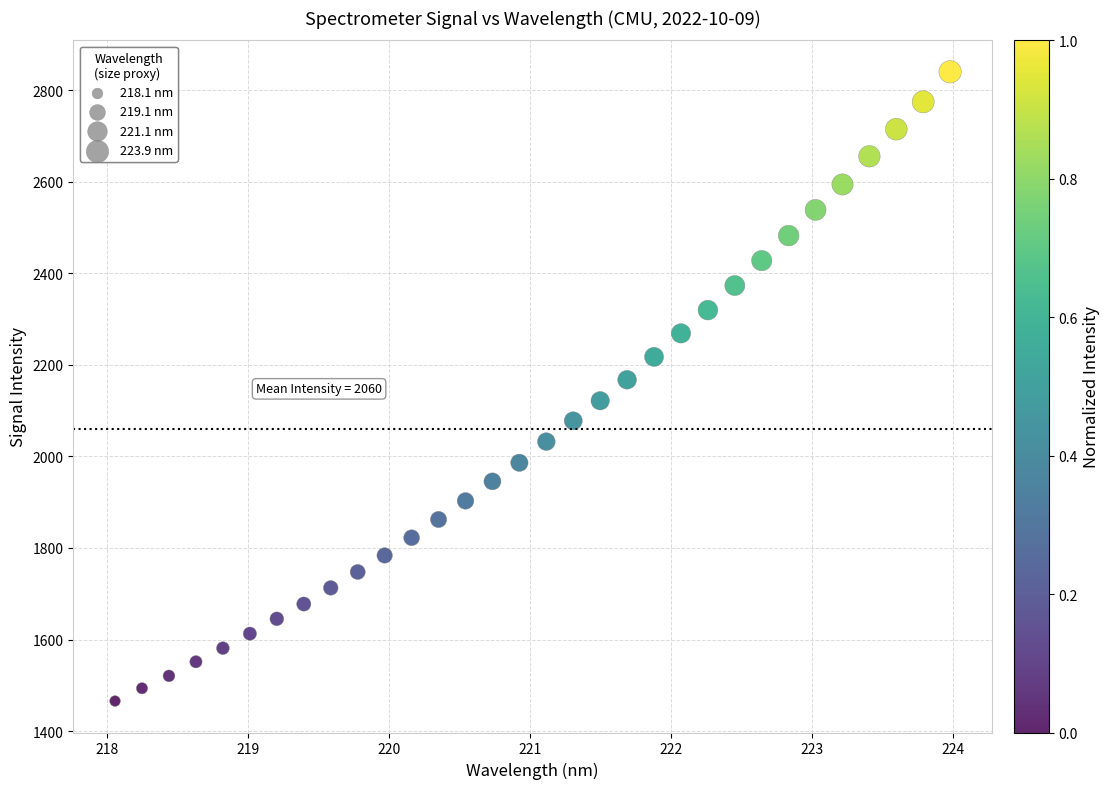

What is the range of X values (max minus min)?

5.9